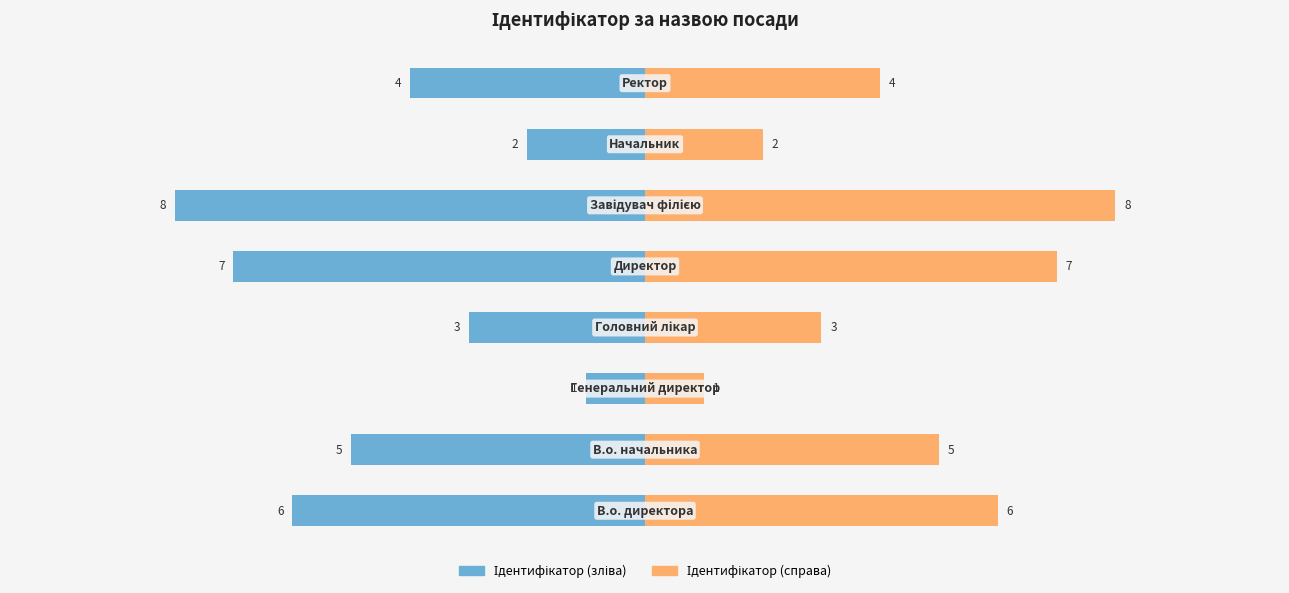

Does the chart contain stacked bars?

No